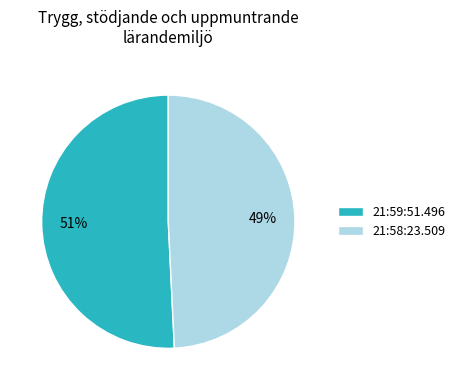

To the nearest percent, what is the average slice percentage?

50%